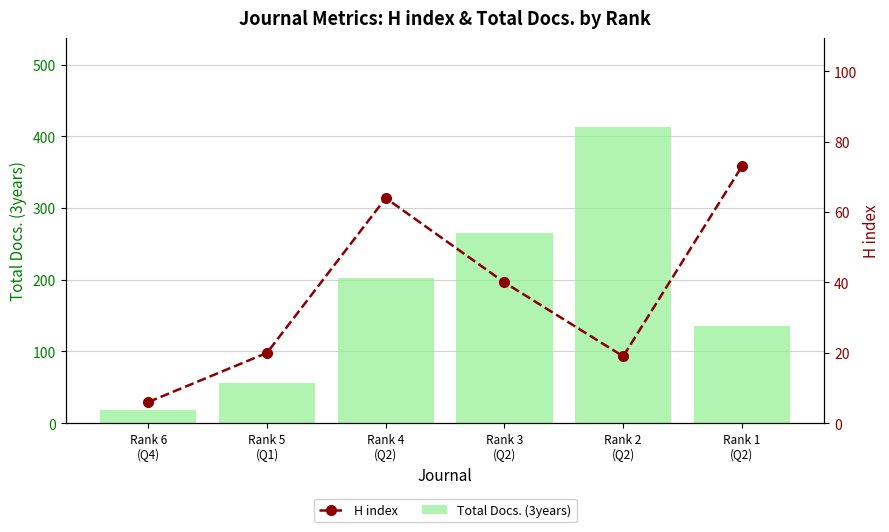

At which category is the sum across all series the highest?

Rank 2
(Q2)